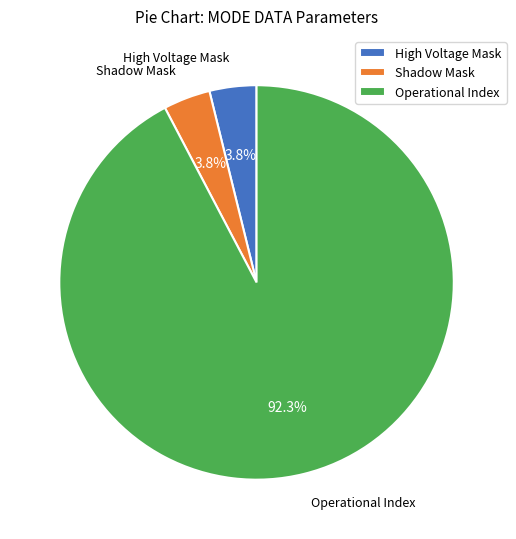

How many segments does this pie chart have?

3